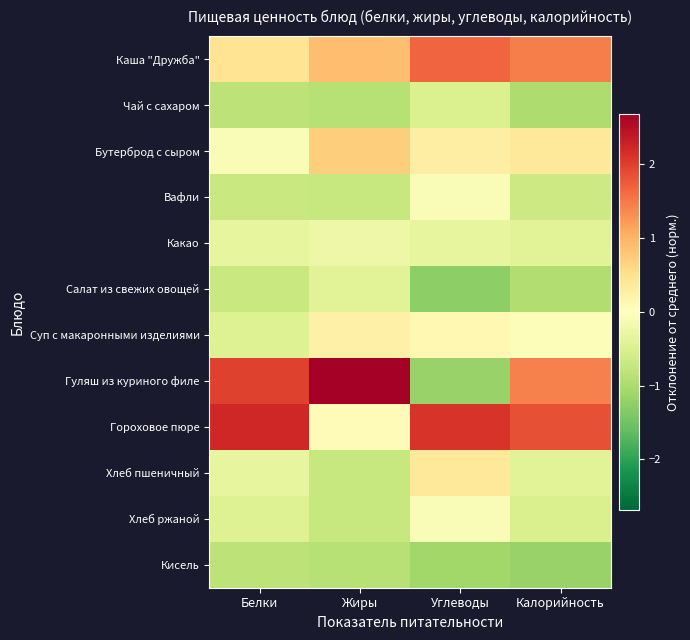

Which series has the largest total across all categories?

Гороховое пюре